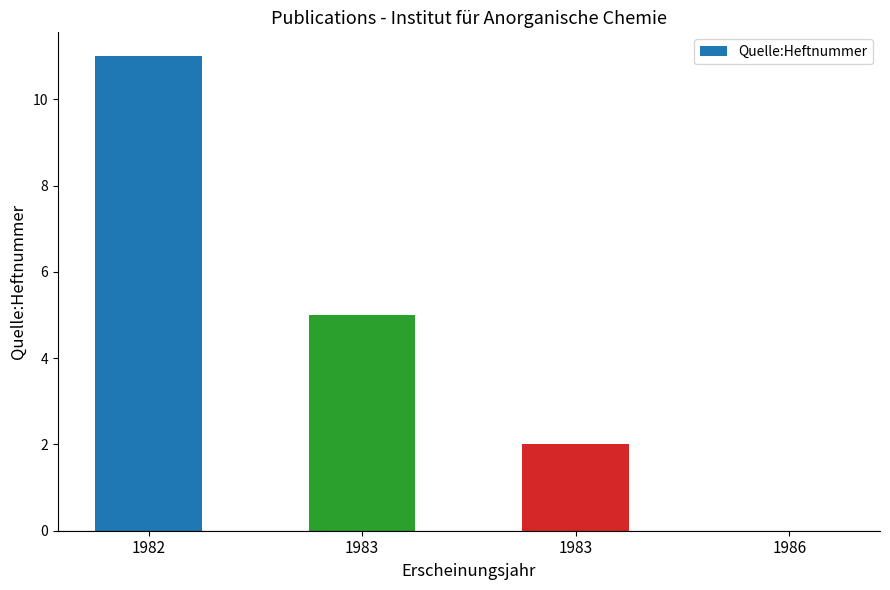

Count the number of data series in this chart.

1